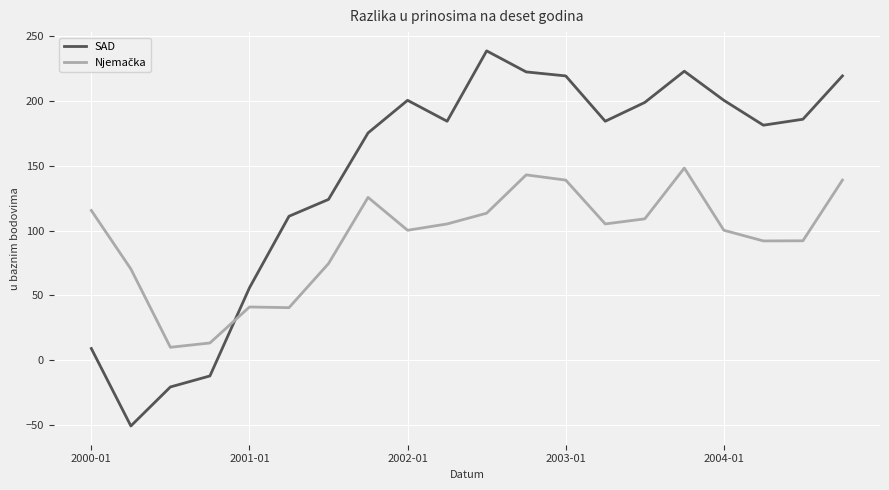

Which series has the largest range (max minus min)?

SAD